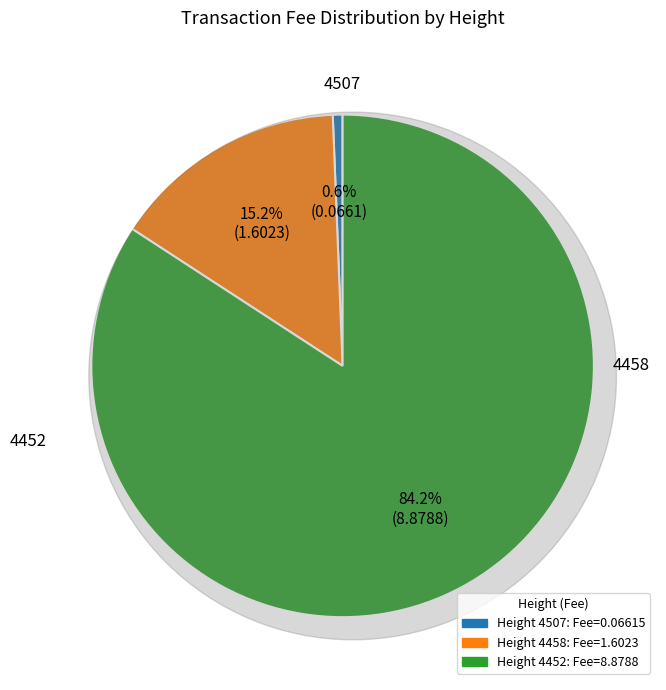

To the nearest percent, what is the difference between the 4507 and 4452 slice percentages?

84%